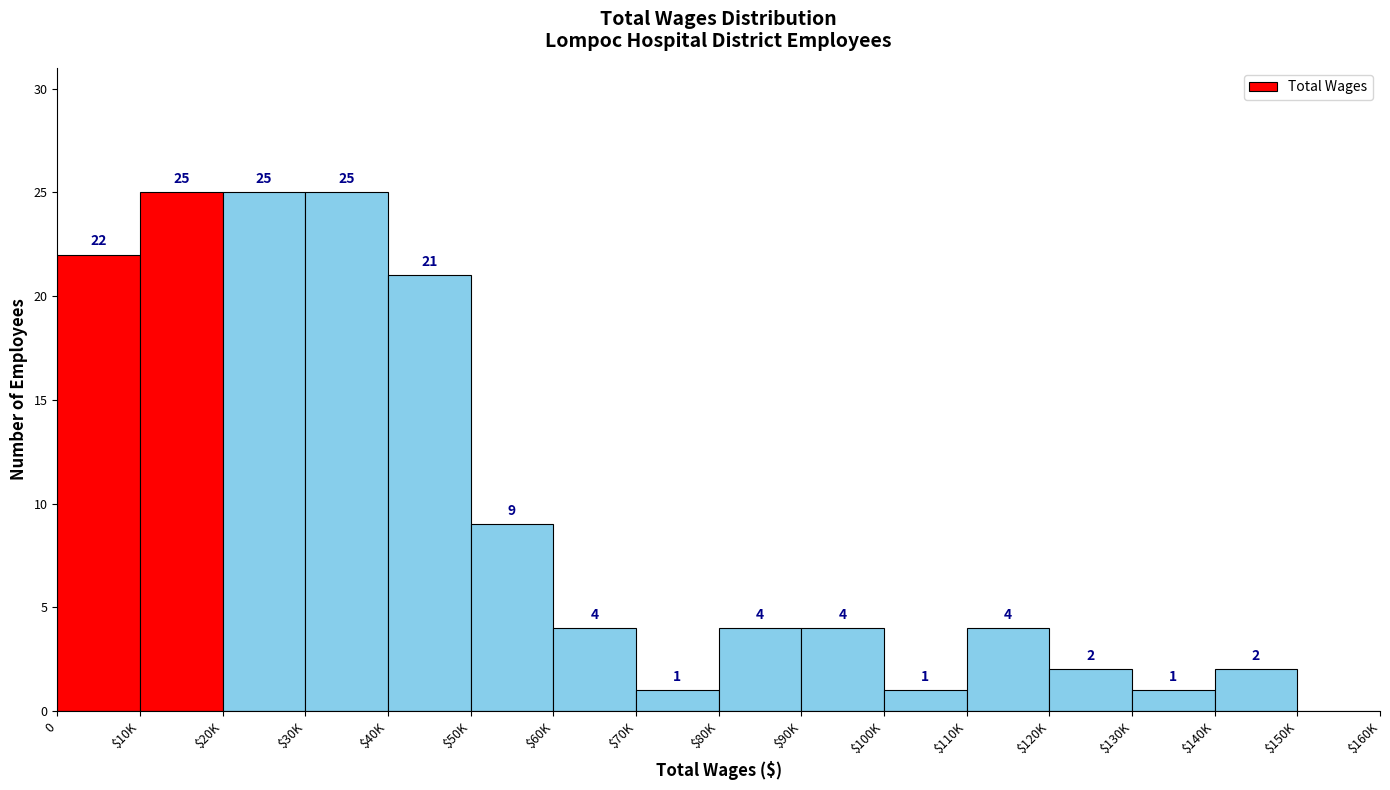

What is the sum of all values?

150